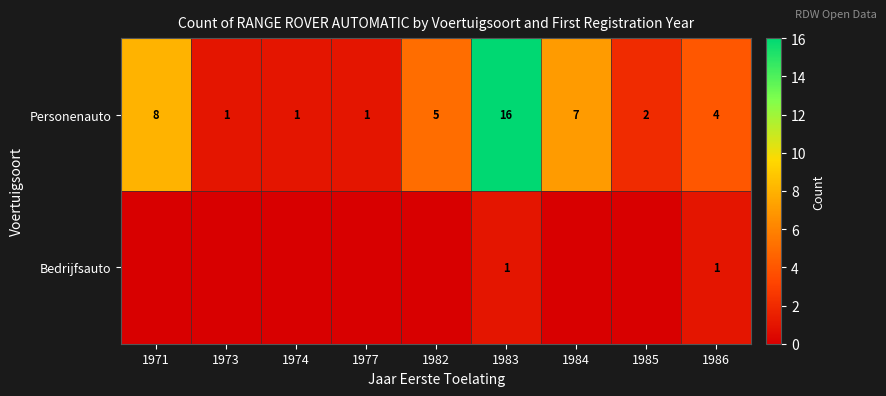

Where is Personenauto nearest to the value 8?

1971